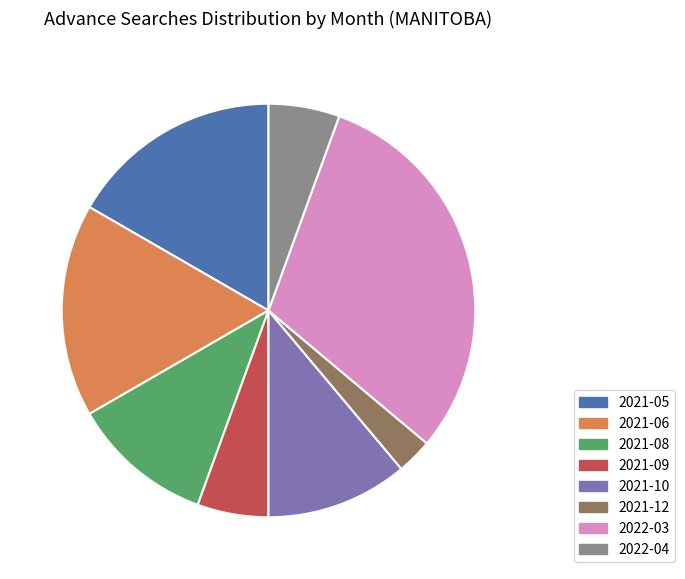

Approximately how many times larger is the value at 2021-05 compared to 2022-03?

0.5